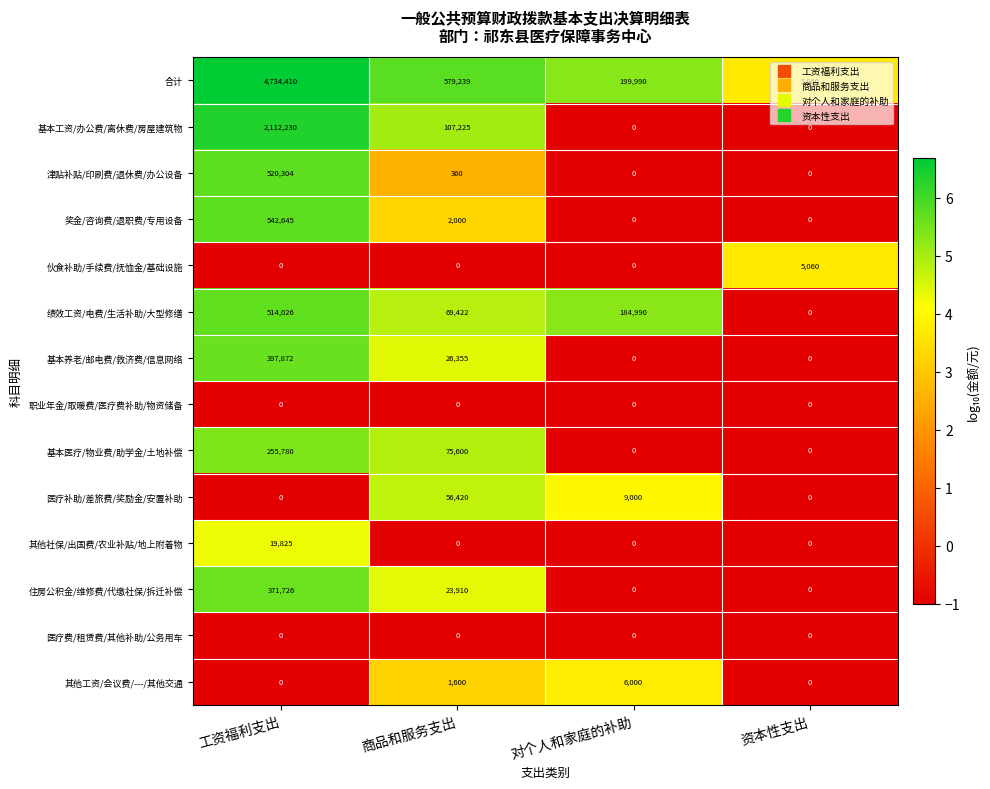

Which series has the widest spread of values?

合计